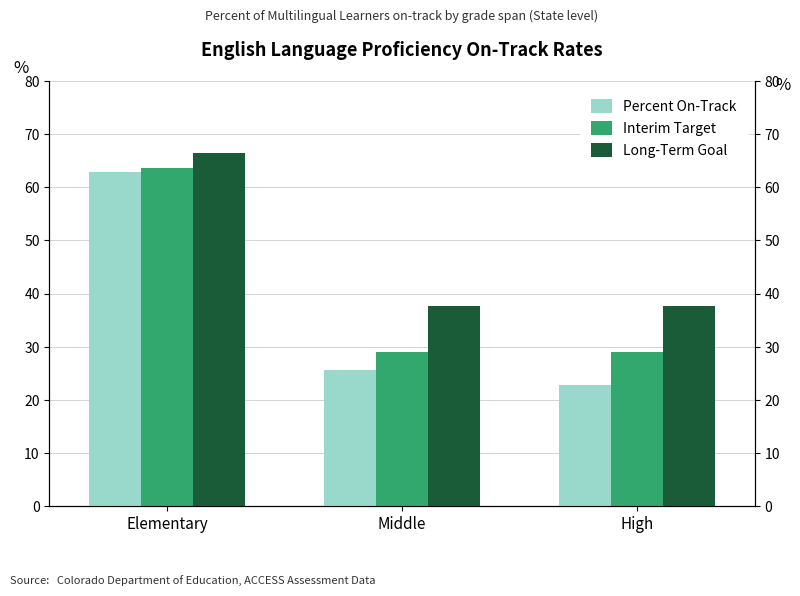

What is the sum of the Interim Target values at Middle and High?

58.2